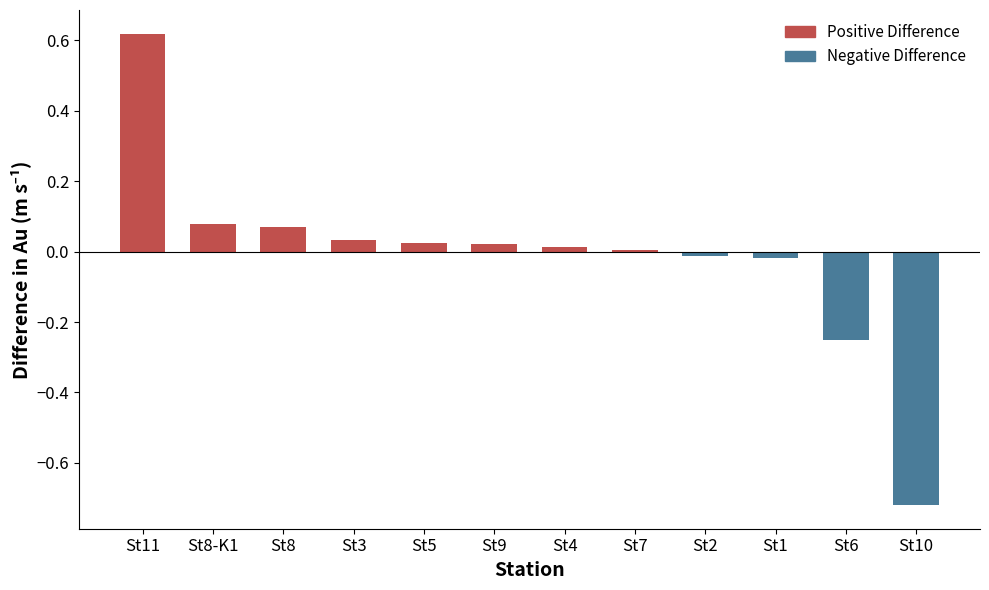

At which label does the data first exceed 0?

St11